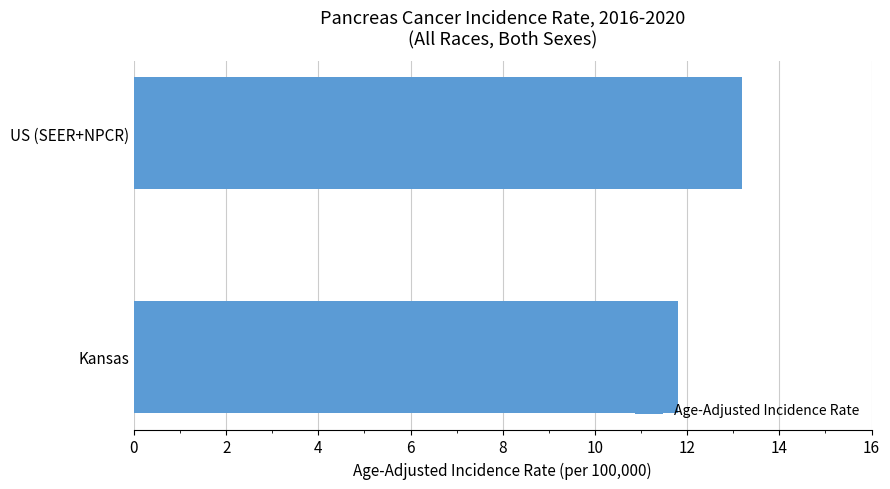

How many values exceed 13?

1